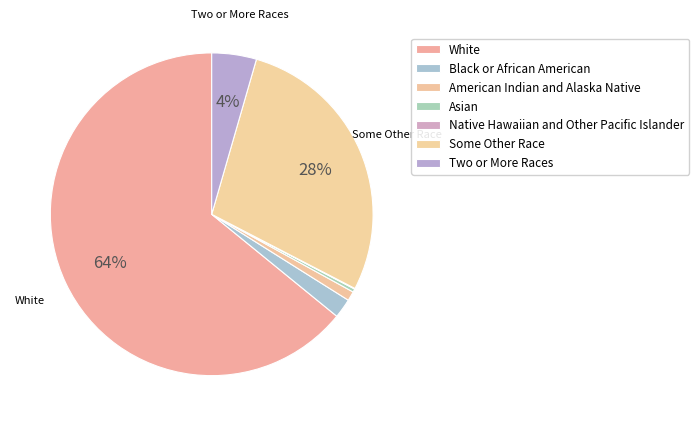

Count the number of slices in the pie.

7